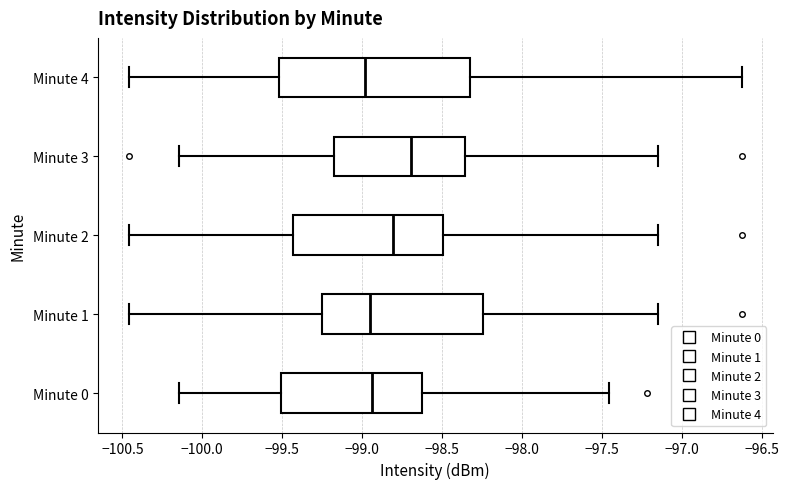

Where does the right whisker of the box for Minute 3 end on the x-axis? The values are not printed on the chart, so give them approximately, as read against the axis.

-97.15